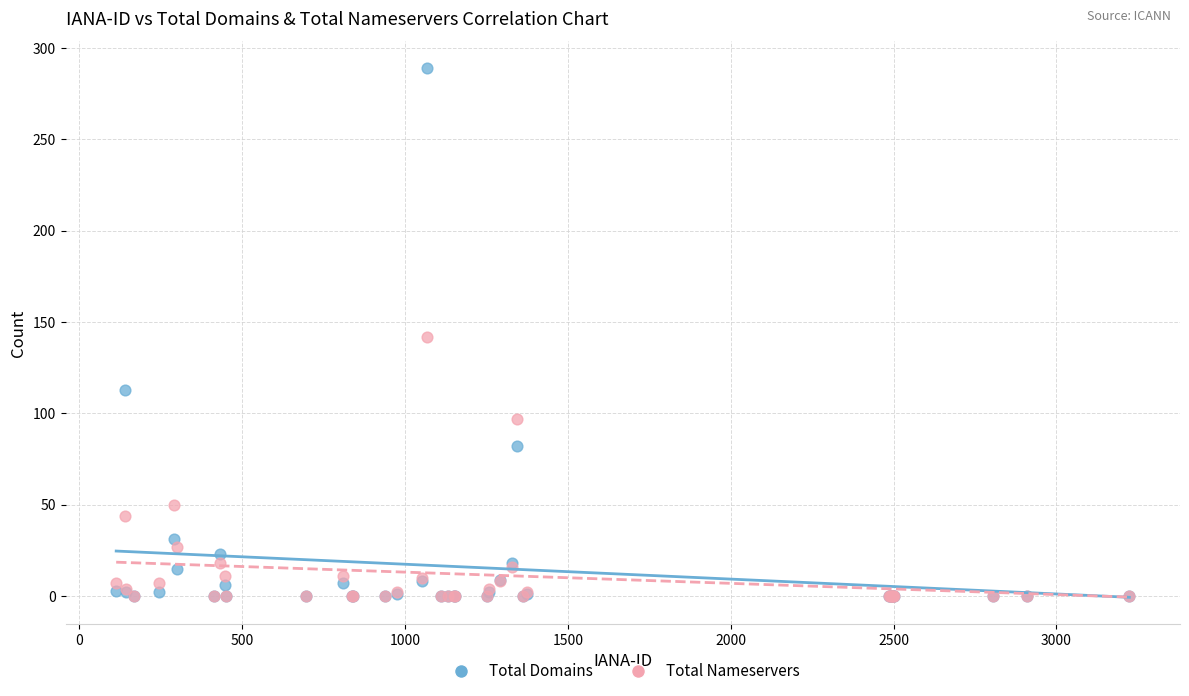

What are all the series names shown in the legend?

Total Domains, Total Nameservers